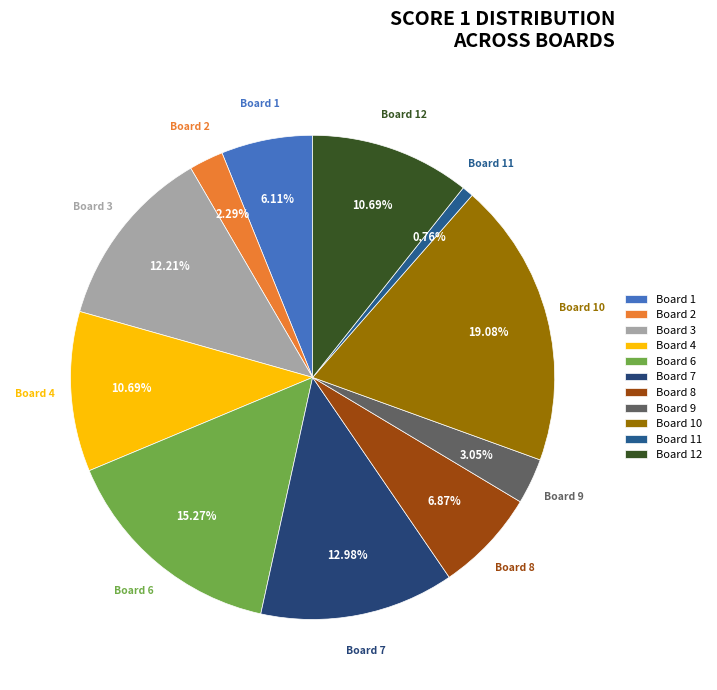

Which has a higher value, Board 6 or Board 10?

Board 10